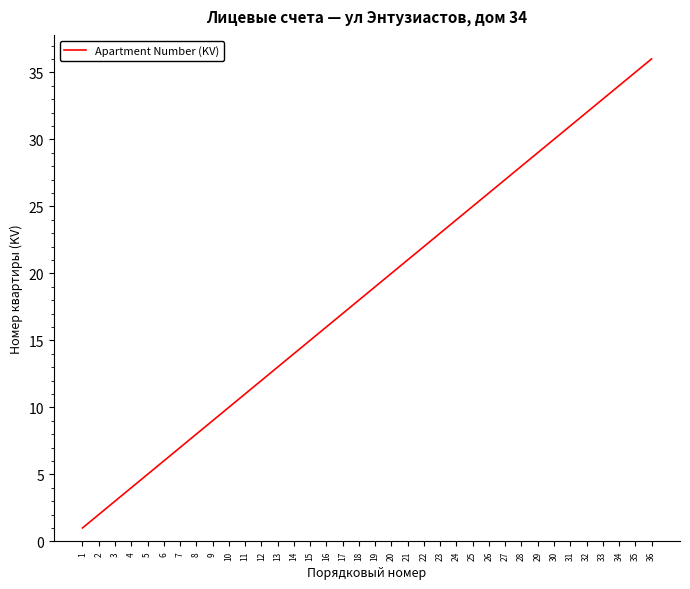

What is the difference between the maximum and minimum values?

35